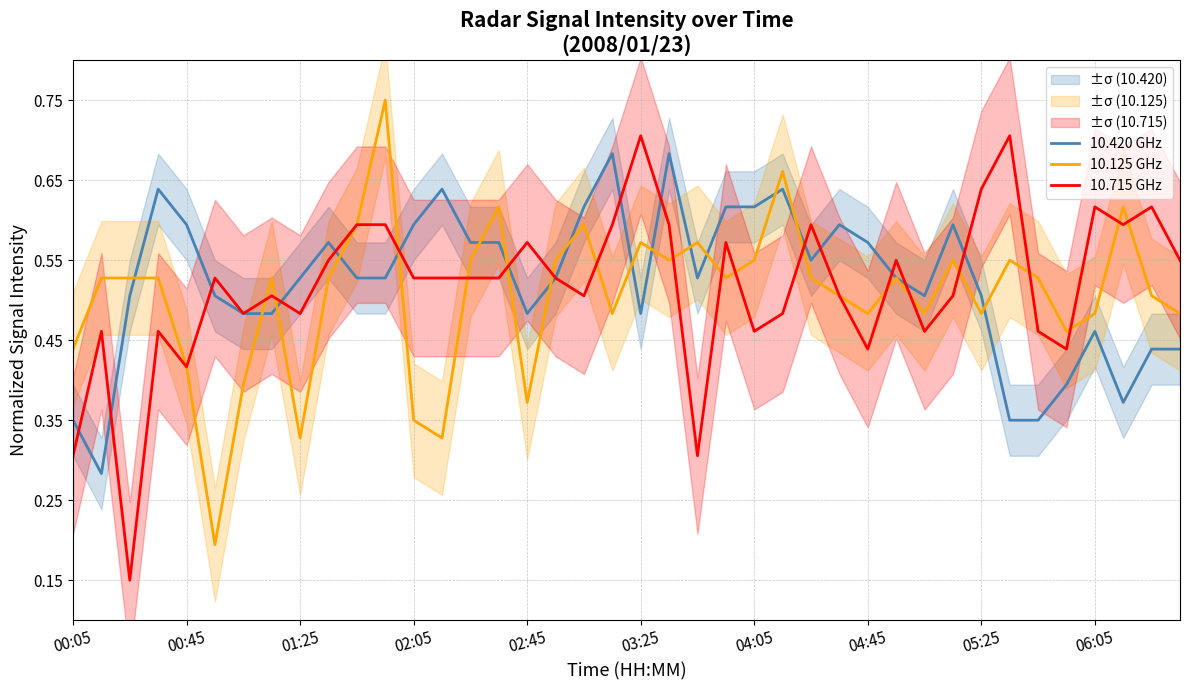

After their last crossing, which series has the higher values: 10.420 GHz or 10.715 GHz?

10.715 GHz